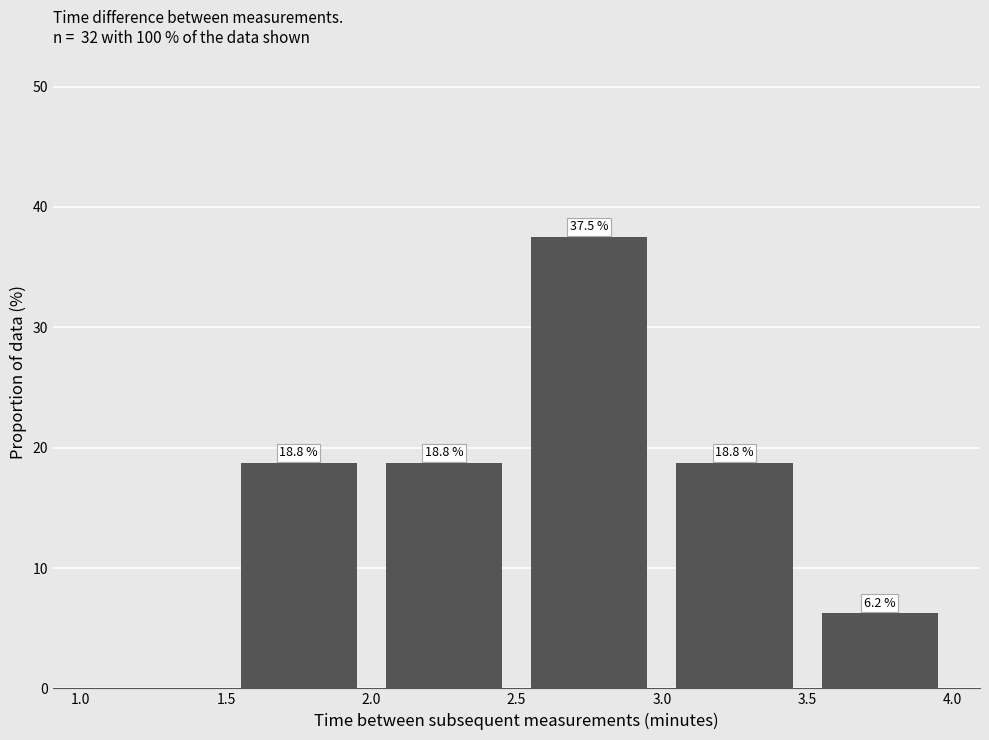

Over which range of the x-axis is the bar tallest?

2.5 to 3.0